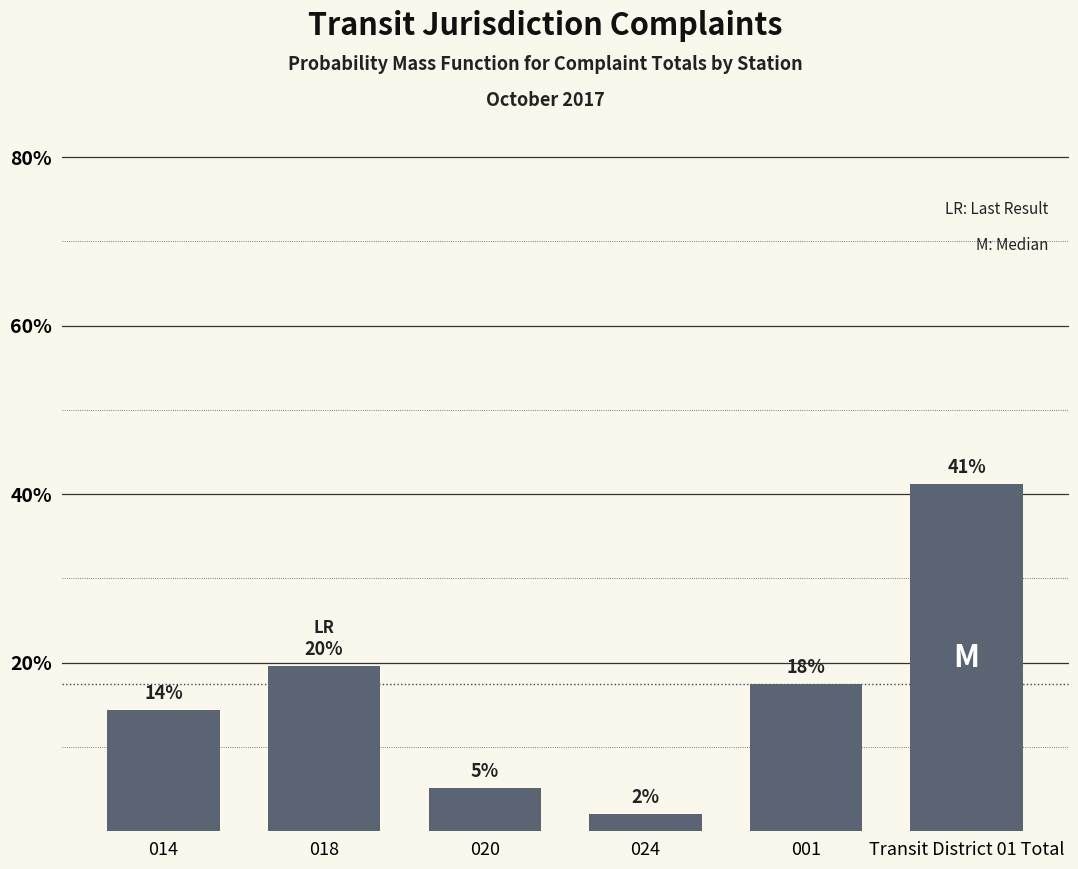

How many bars are there in total?

6